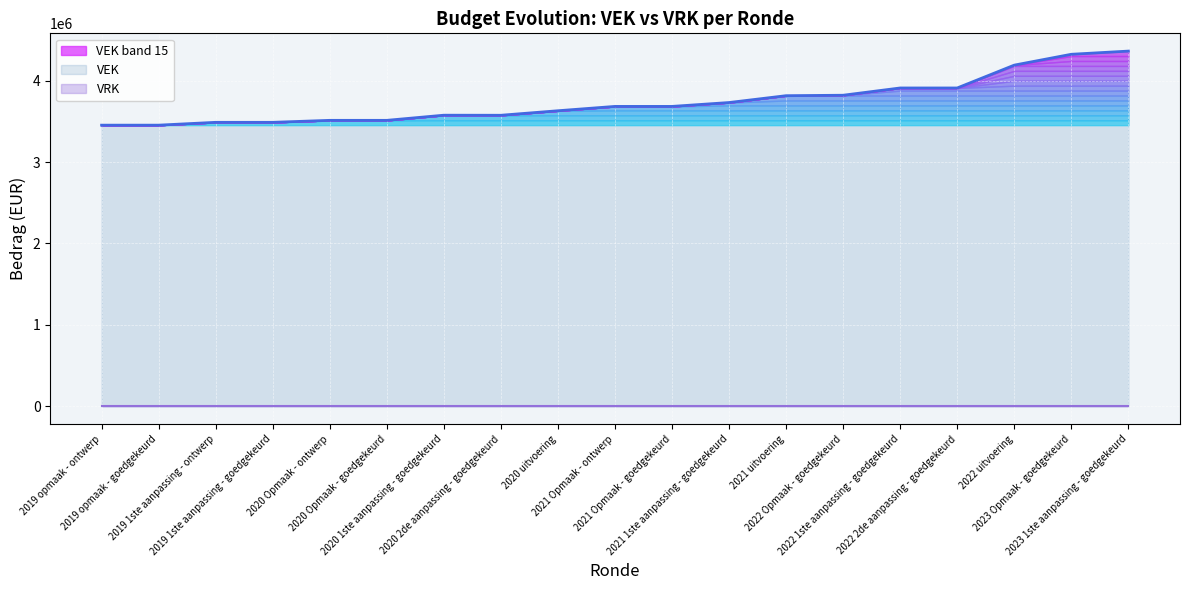

What is the lowest value of the VEK series?

3452253